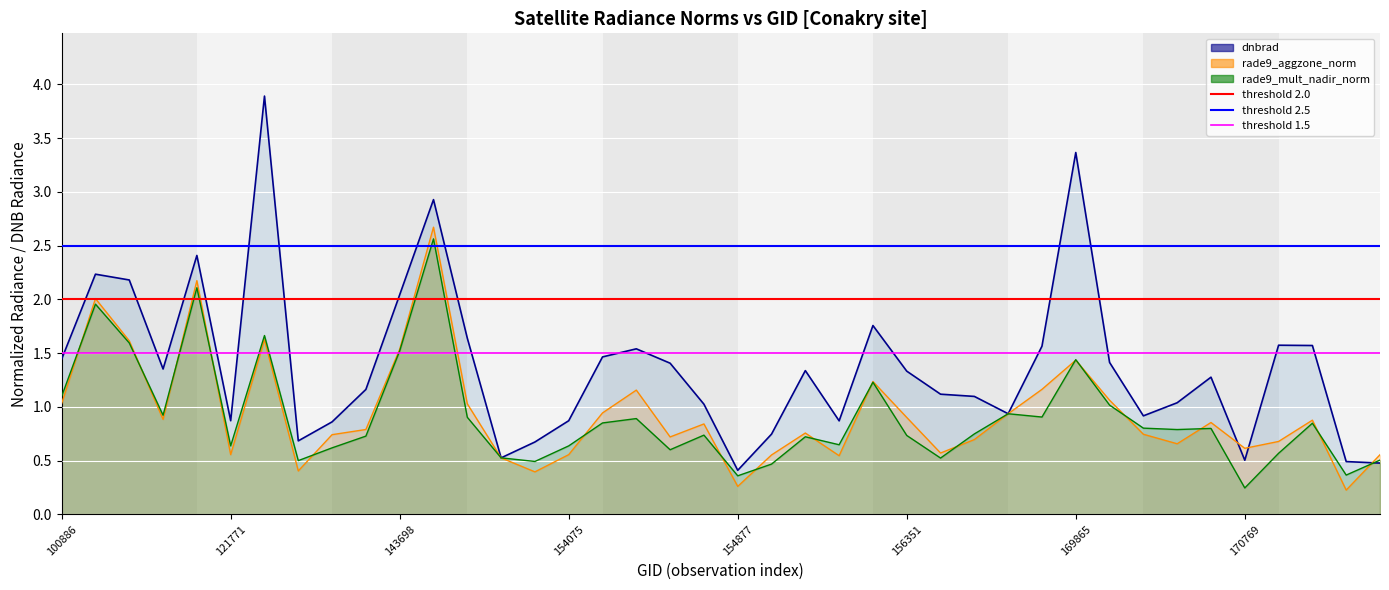

The threshold_2.5 series shows 0.6 at 100886. True or false?

False